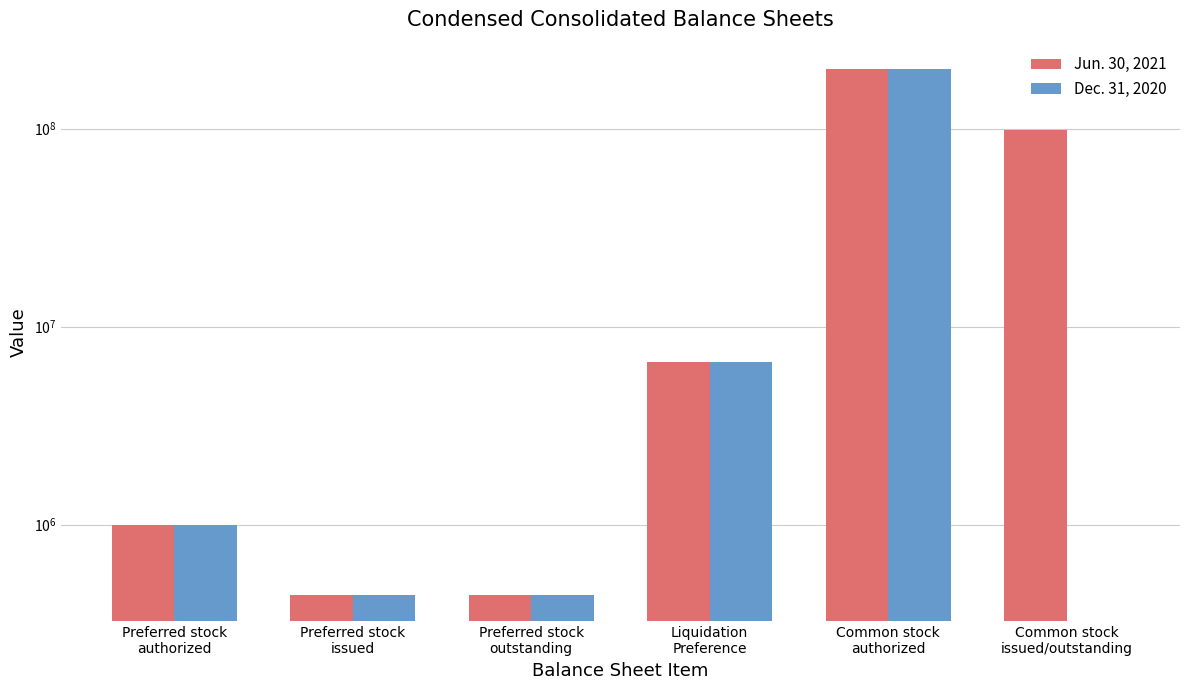

At Preferred stock
authorized, list the series in order from smallest to largest.

Jun. 30, 2021, Dec. 31, 2020